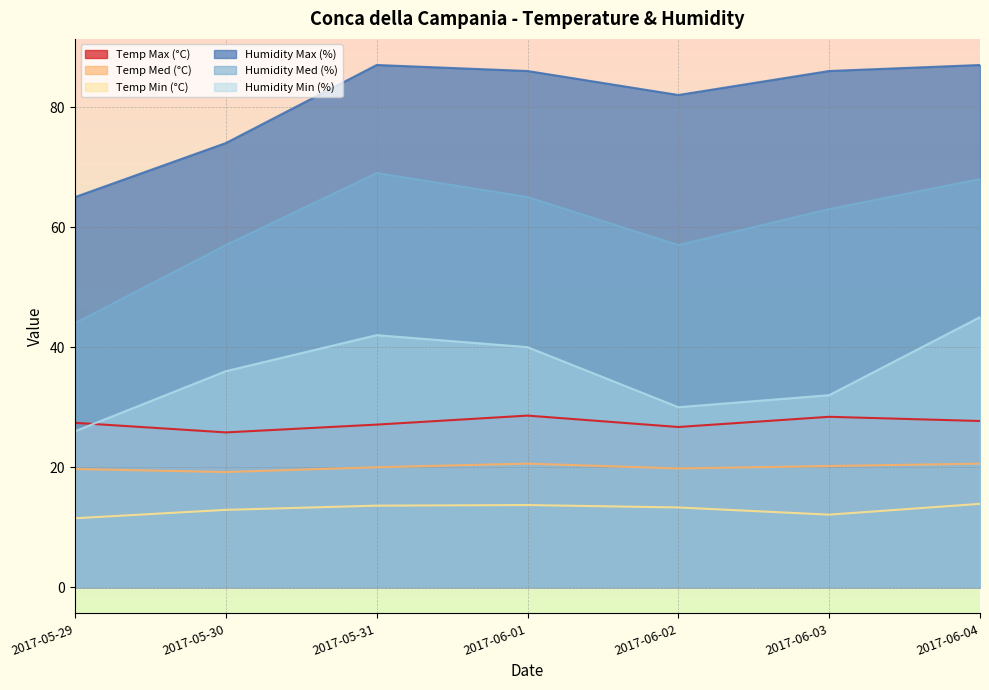

Reading left to right, list all the values displayed in this chart.

Temp Max (°C): 27.4	25.8	27.1	28.6	26.7	28.4	27.7
Temp Med (°C): 19.7	19.2	20.0	20.6	19.8	20.2	20.6
Temp Min (°C): 11.5	12.9	13.6	13.7	13.3	12.1	13.9
Humidity Max (%): 65.0	74.0	87.0	86.0	82.0	86.0	87.0
Humidity Med (%): 44.0	57.0	69.0	65.0	57.0	63.0	68.0
Humidity Min (%): 26.0	36.0	42.0	40.0	30.0	32.0	45.0